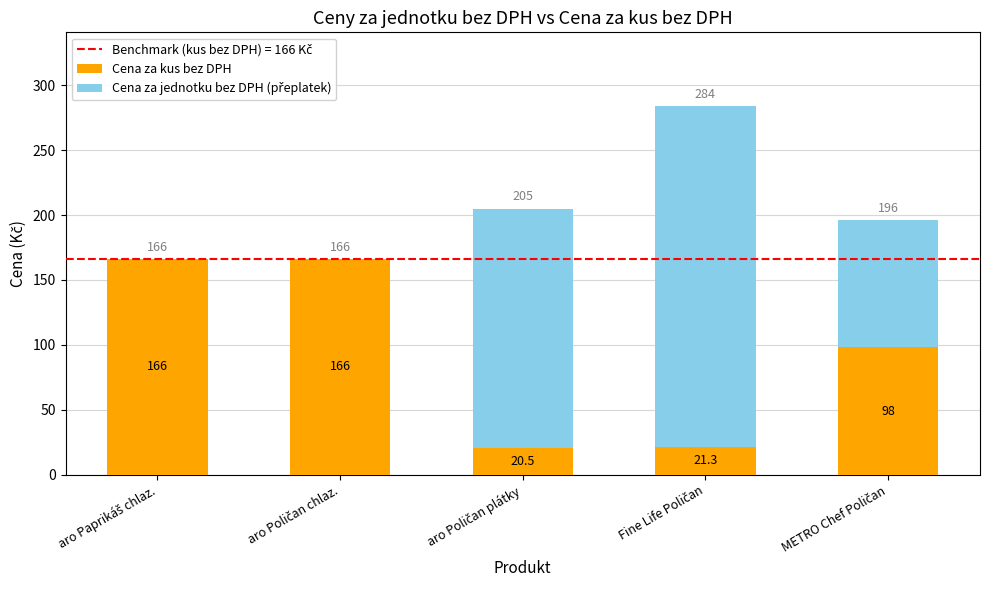

What is the maximum value for Cena za kus bez DPH?

166.0